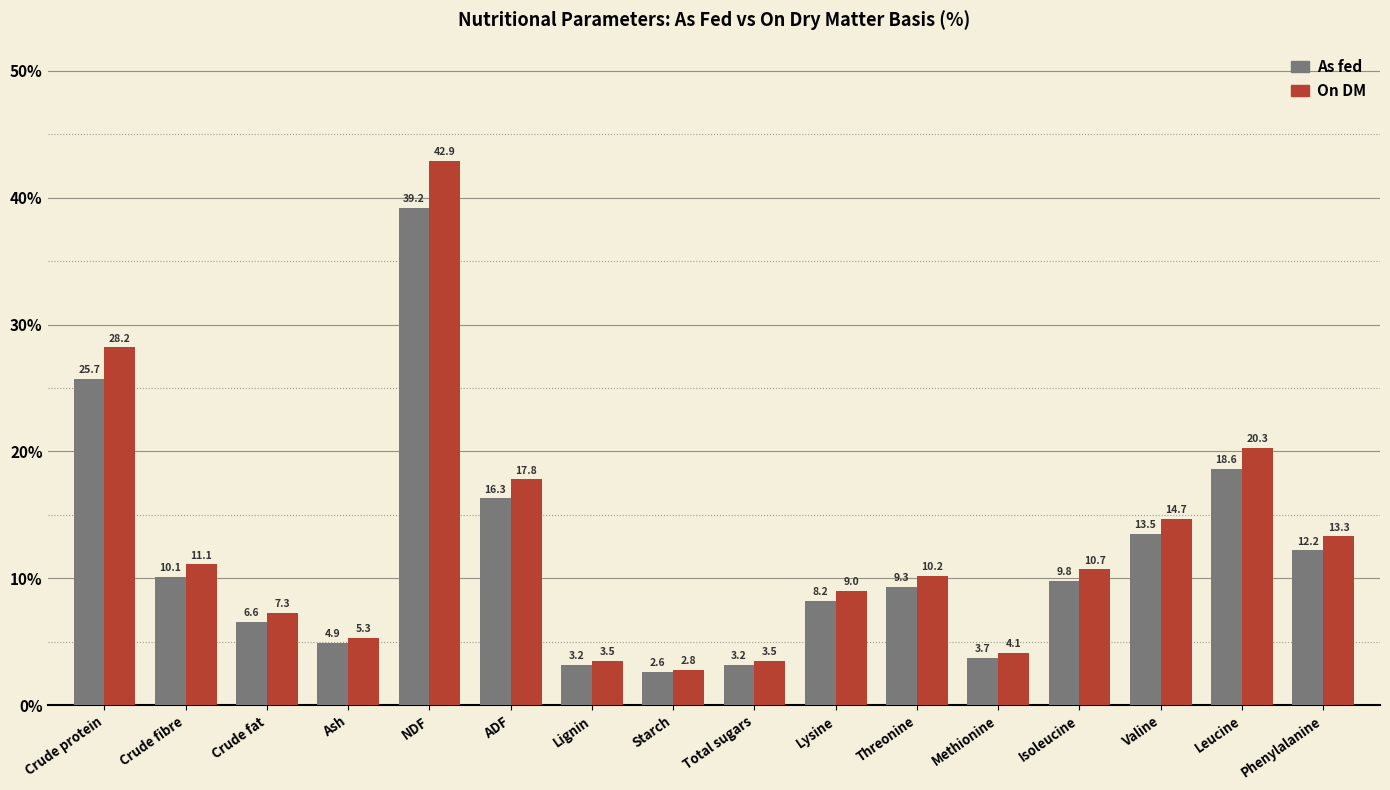

Is it true that On DM equals 4.1 at Methionine?

True